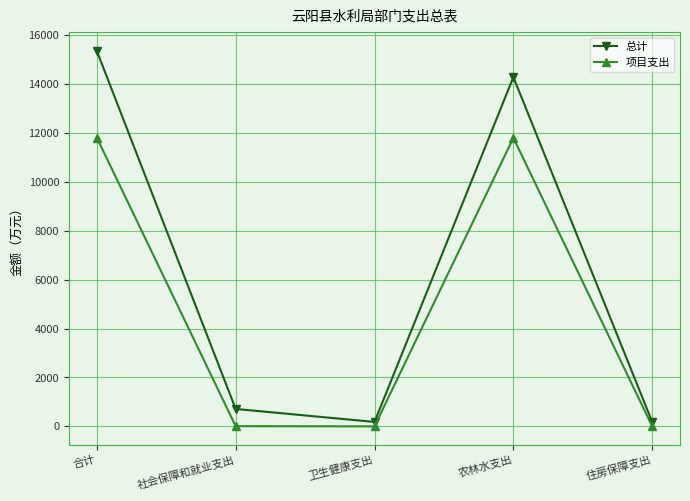

What is the label of the 2nd point from the right?

农林水支出